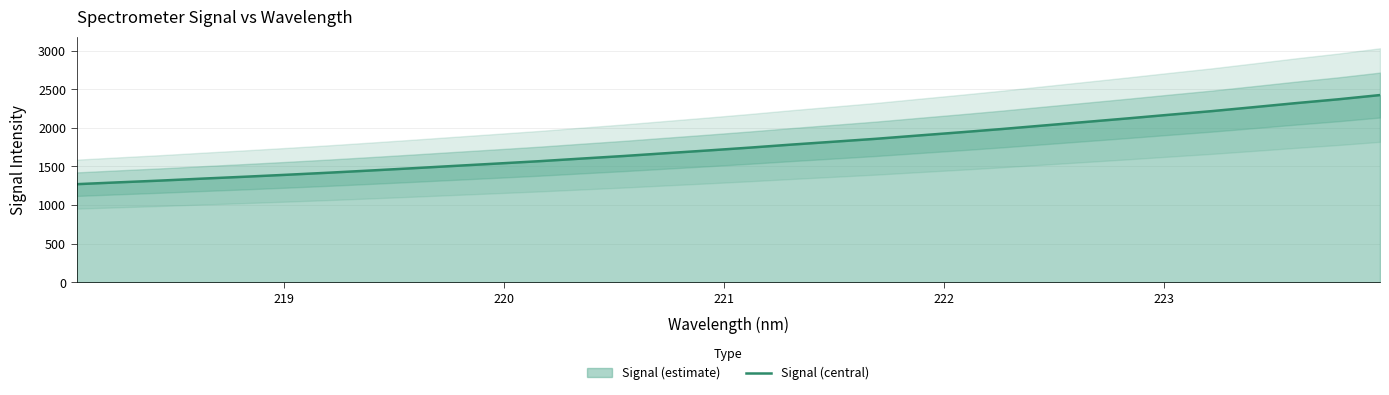

Does the chart have visible grid lines?

Yes